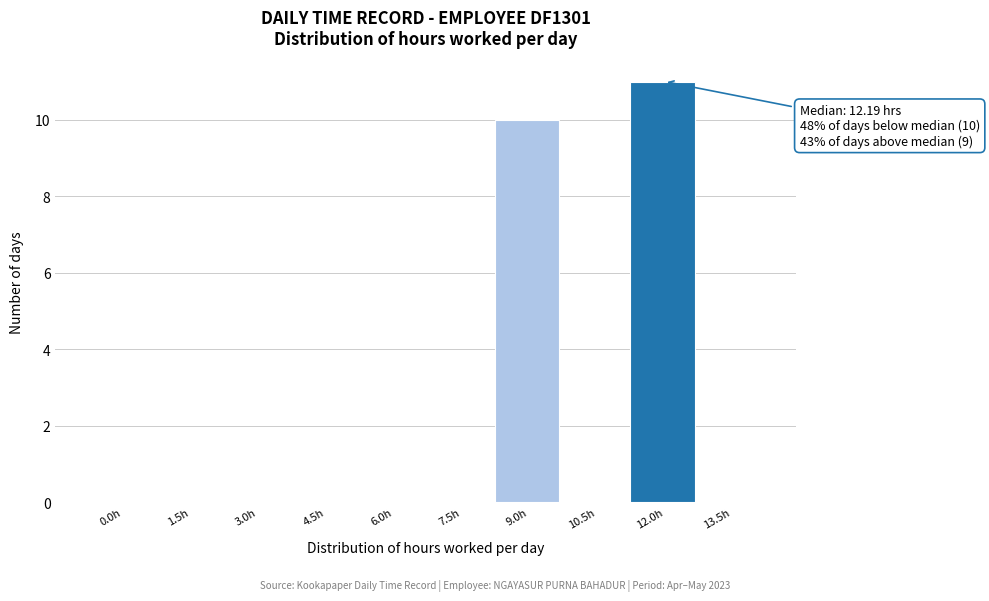

Reading left to right, transcribe all the data shown in this chart.

0.0h=0	1.5h=0	3.0h=0	4.5h=0	6.0h=0	7.5h=0	9.0h=10	10.5h=0	12.0h=11	13.5h=0